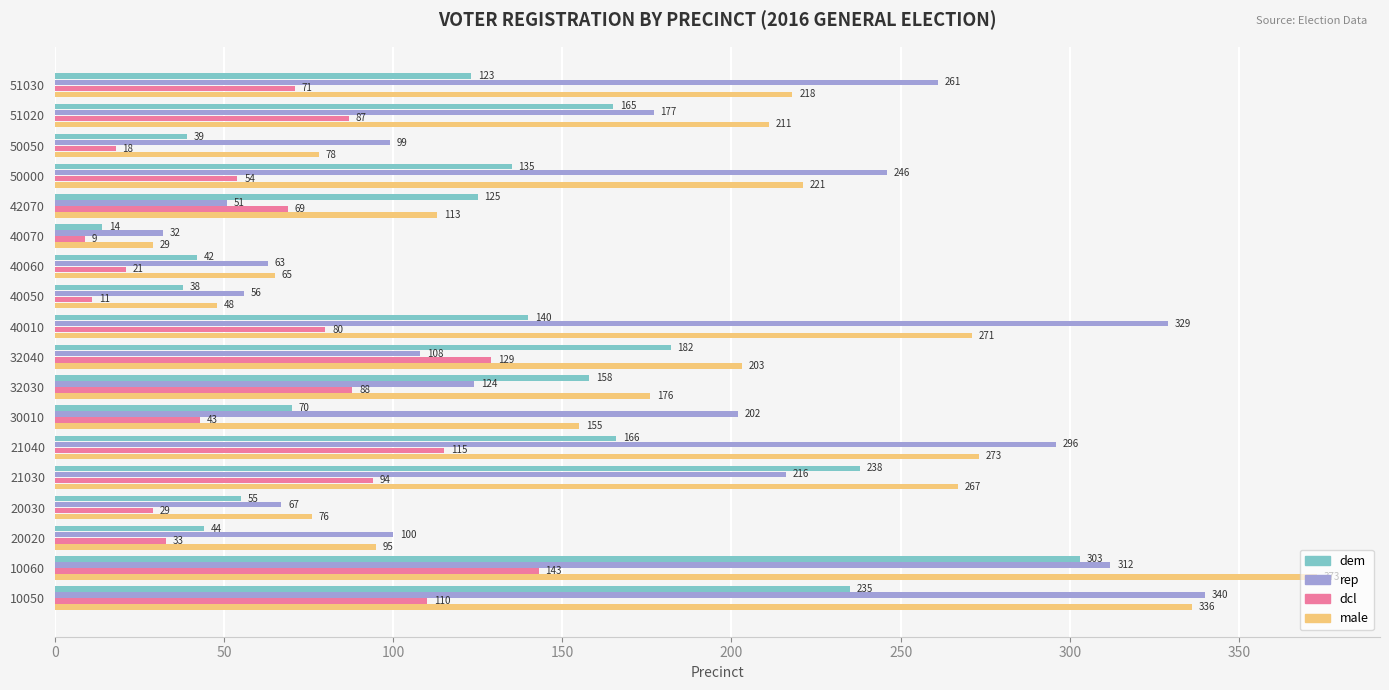

At which label is male closest to 201?

32040